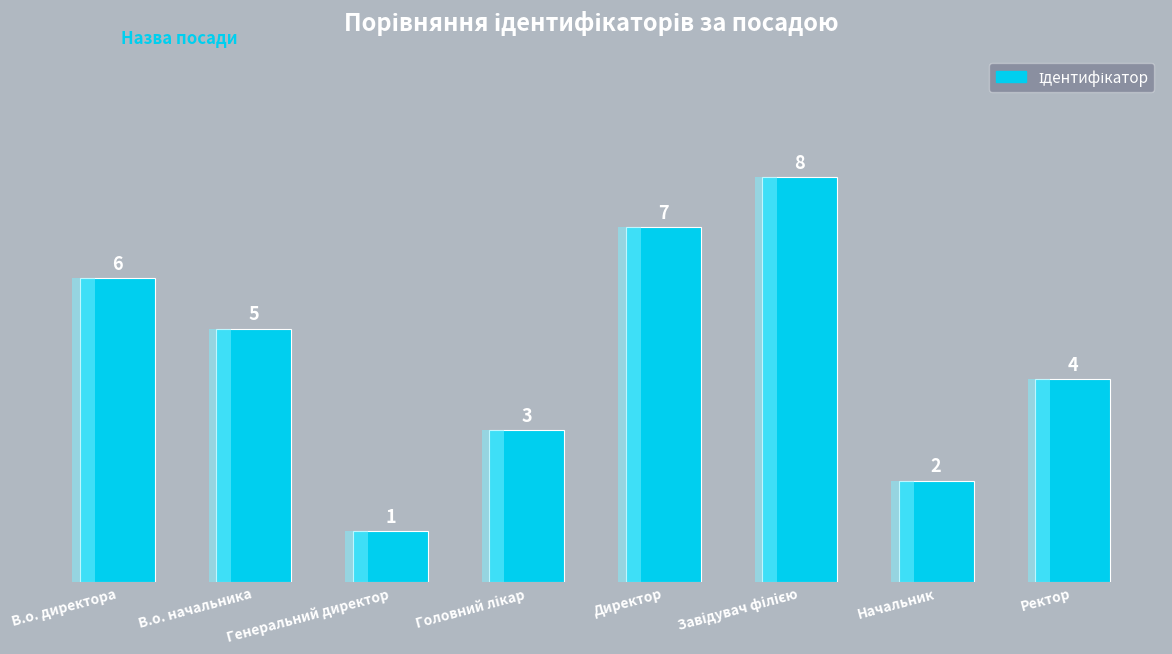

What is the value of the 6th bar from the left?

8